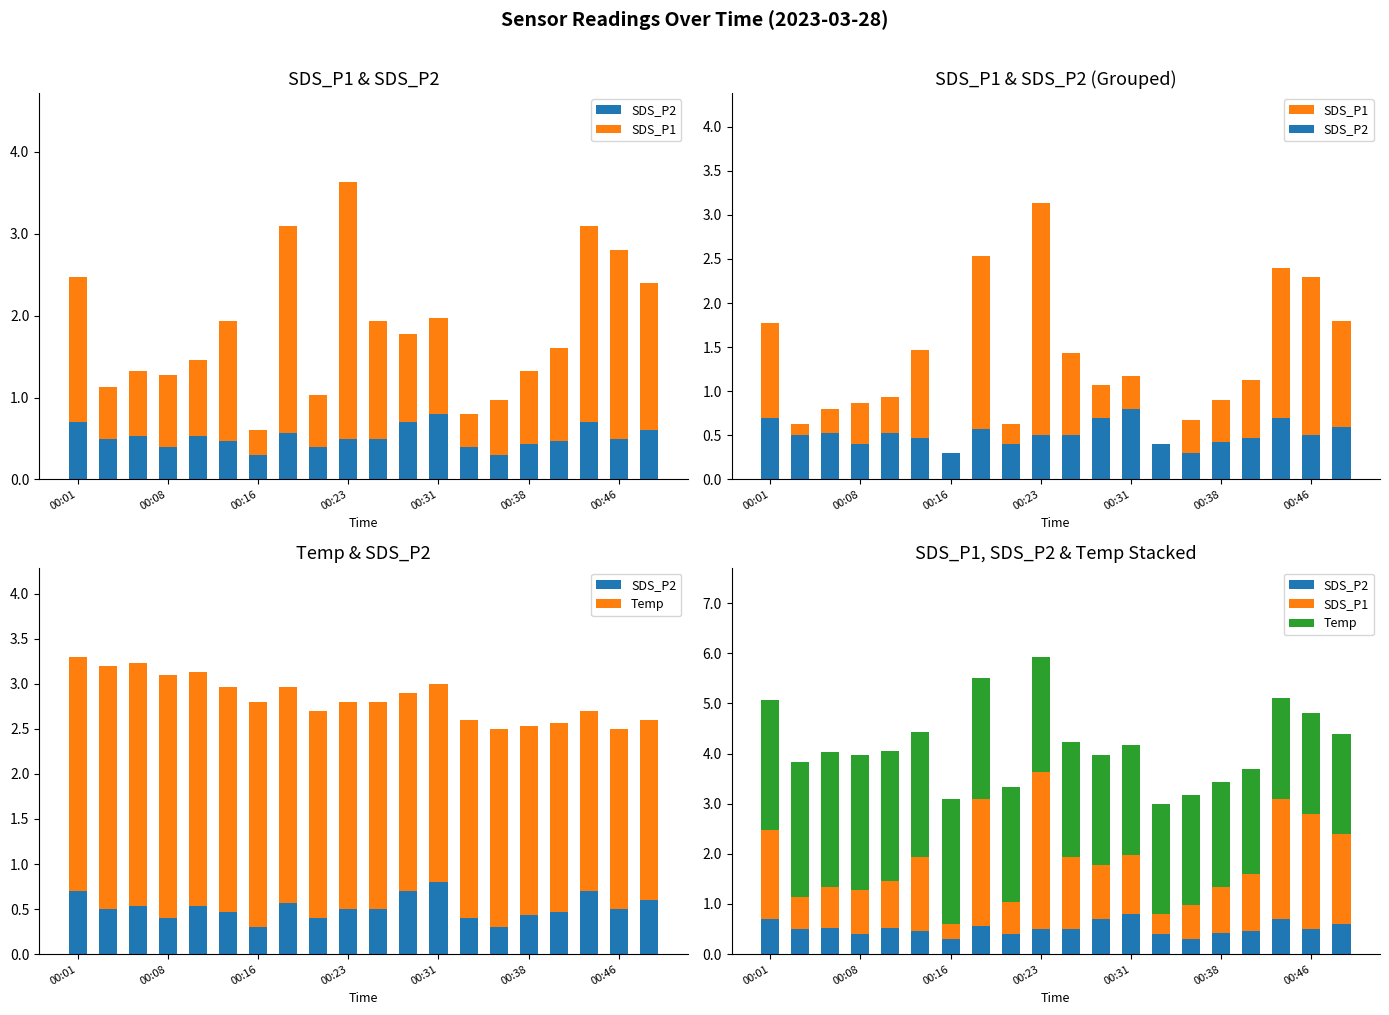

List the series in order of their overall mean, lowest first.

SDS_P2, SDS_P1, Temp